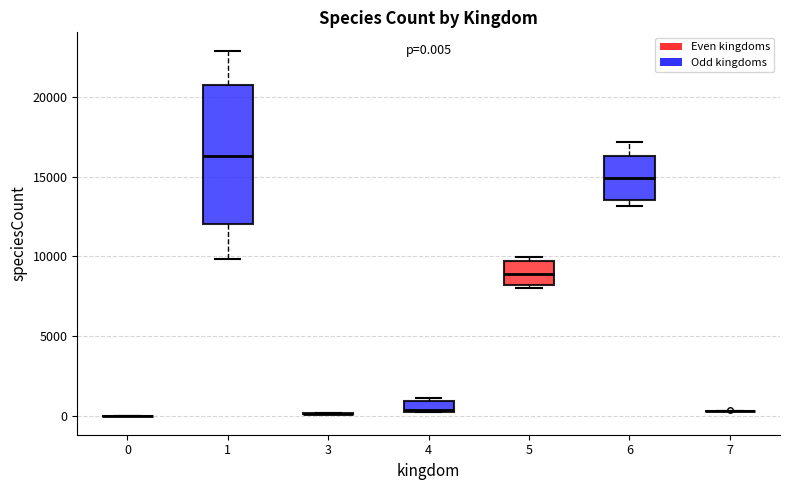

Which box is the tallest, from its lower edge to its upper edge?

1